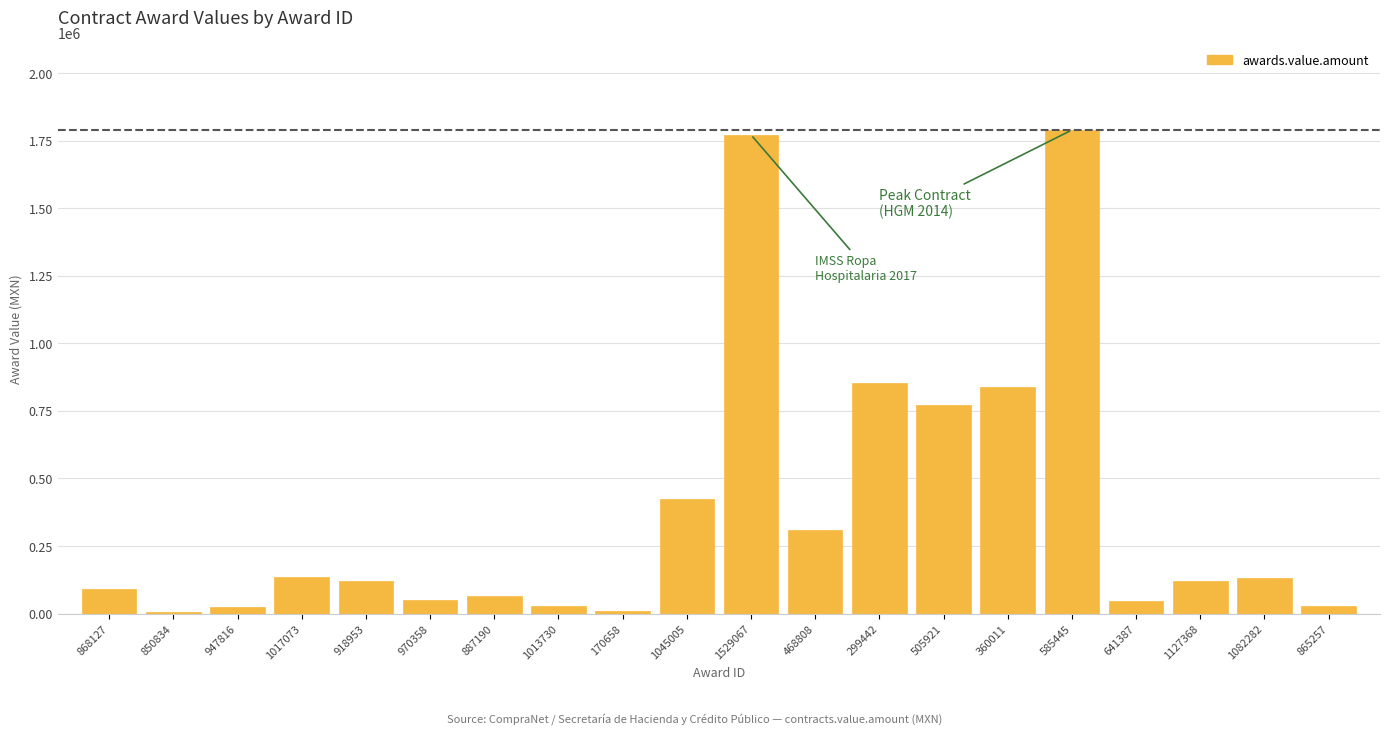

What position from the right is 360011?

6